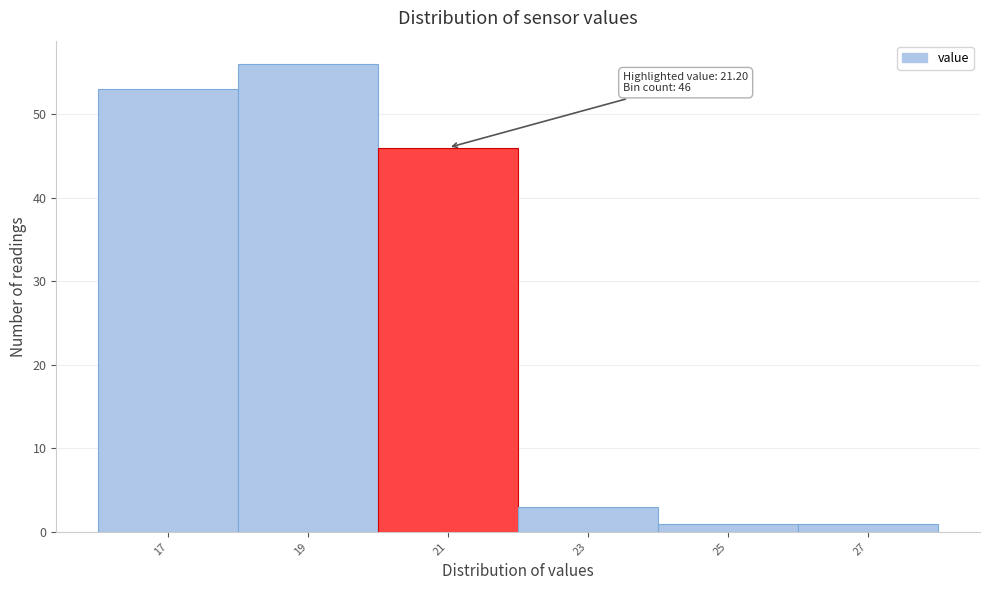

Reading left to right, transcribe all the data shown in this chart.

53	56	46	3	1	1